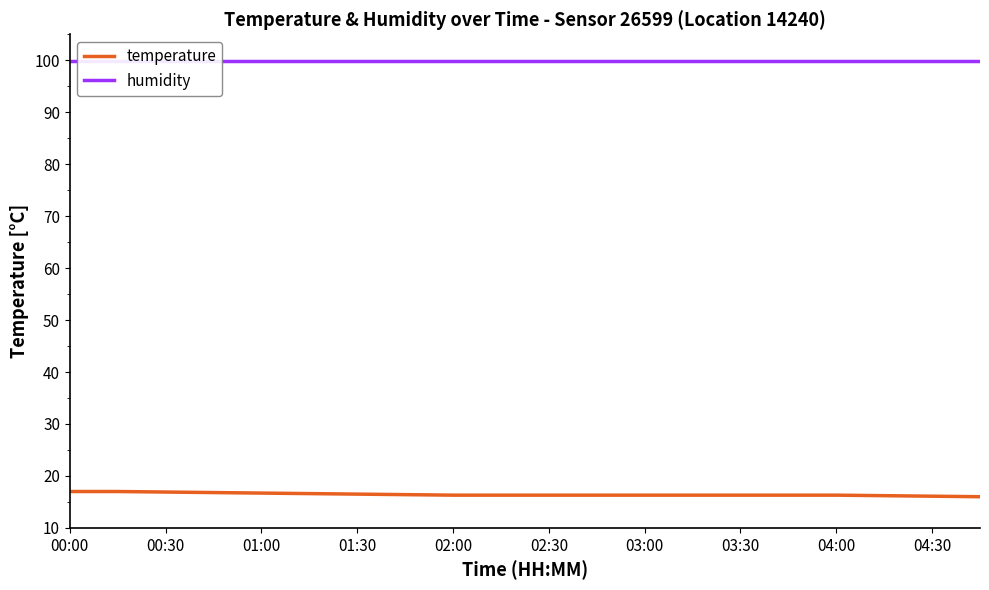

What is the lowest value of the temperature series?

16.0